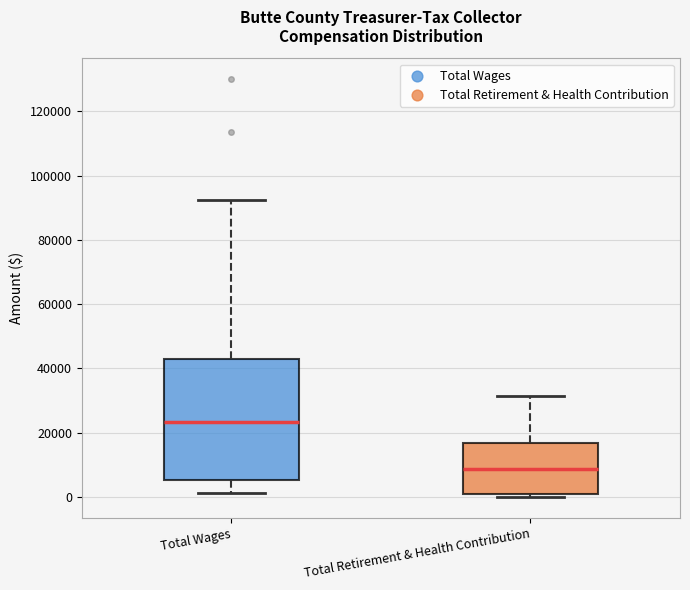

Where does the median line of the box for Total Retirement & Health Contribution sit on the y-axis? The values are not printed on the chart, so give them approximately, as read against the axis.

8000